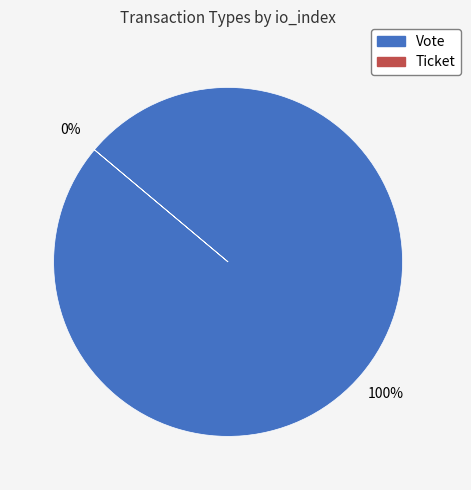

Rank the categories by value from highest to lowest.

Vote, Ticket